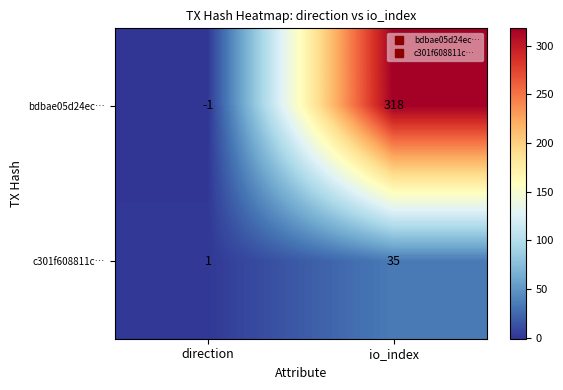

Which label corresponds to the smallest value in the chart?

direction